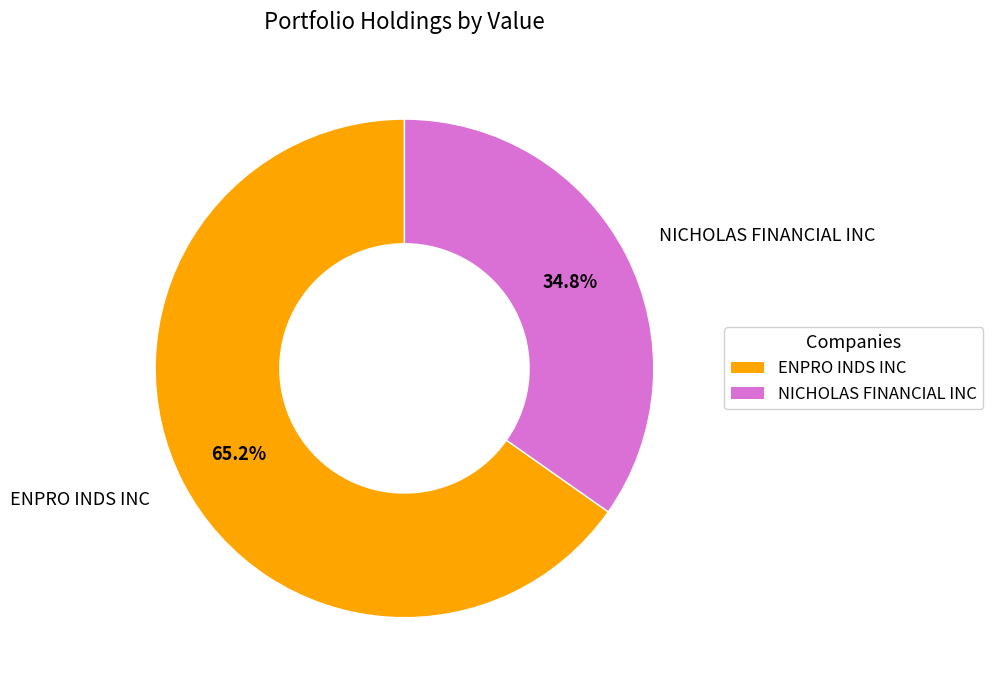

Between ENPRO INDS INC and NICHOLAS FINANCIAL INC, which is larger?

ENPRO INDS INC